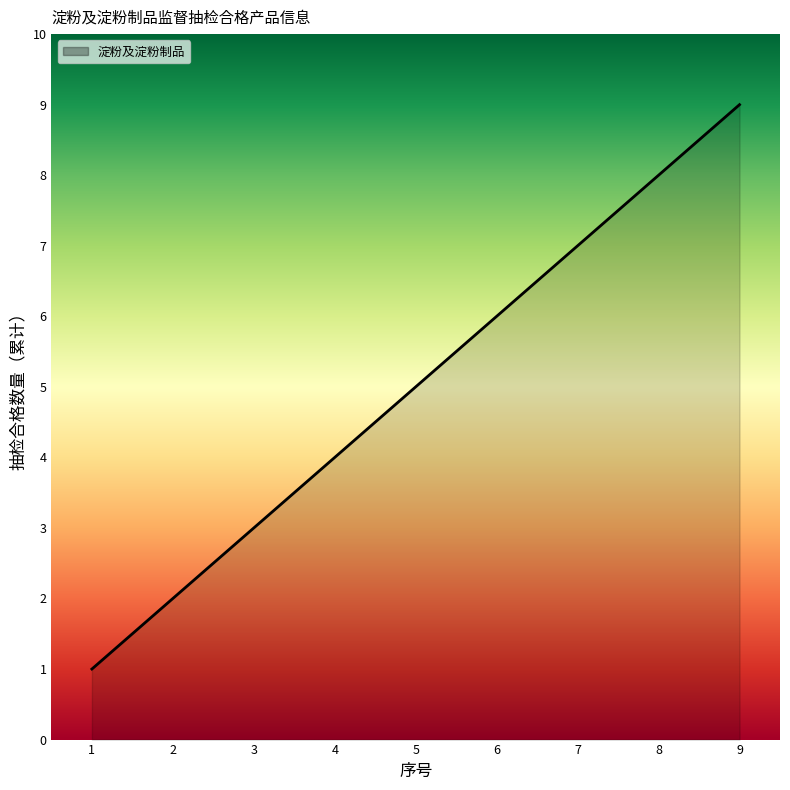

What is the difference between the maximum and minimum values?

8